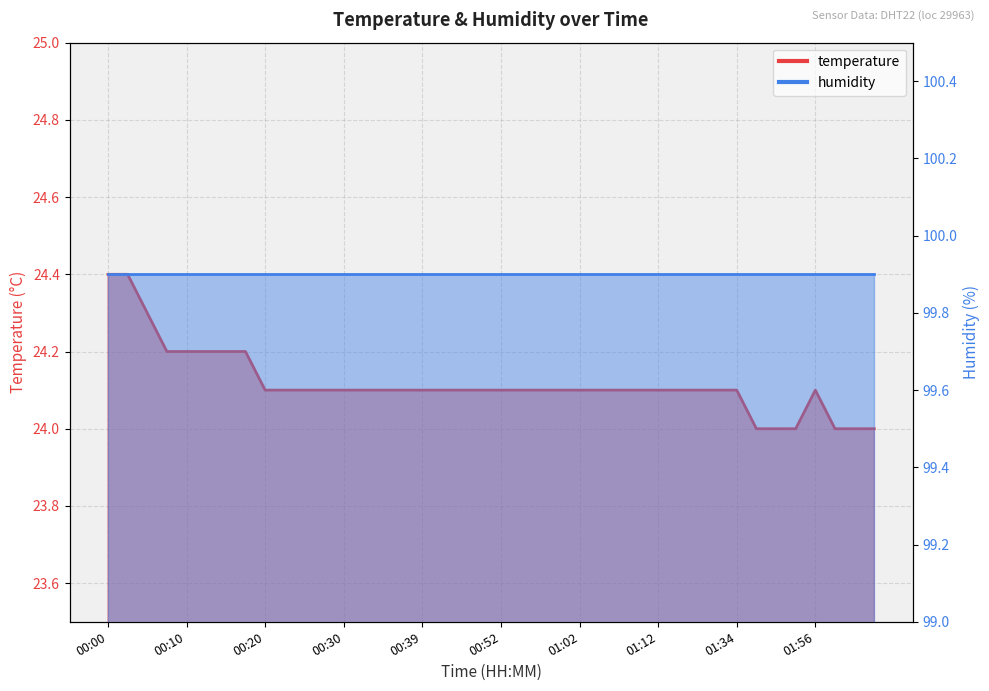

True or false: the data shows 9.6 at 02:04.

False